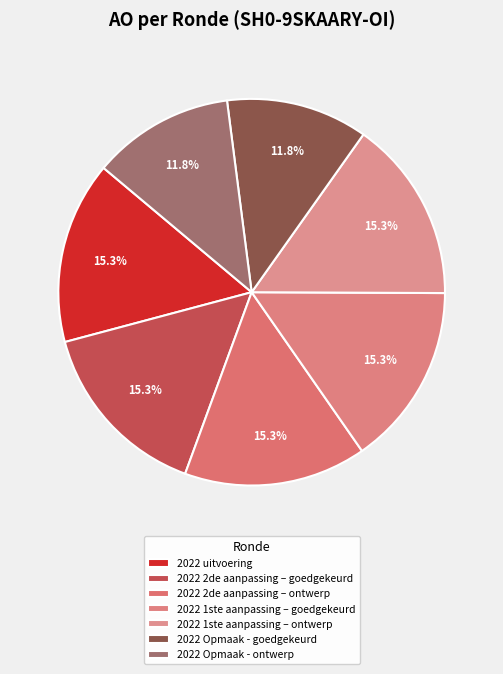

To the nearest percent, what is the combined percentage of 2022 1ste aanpassing – ontwerp and 2022 Opmaak - goedgekeurd?

27%